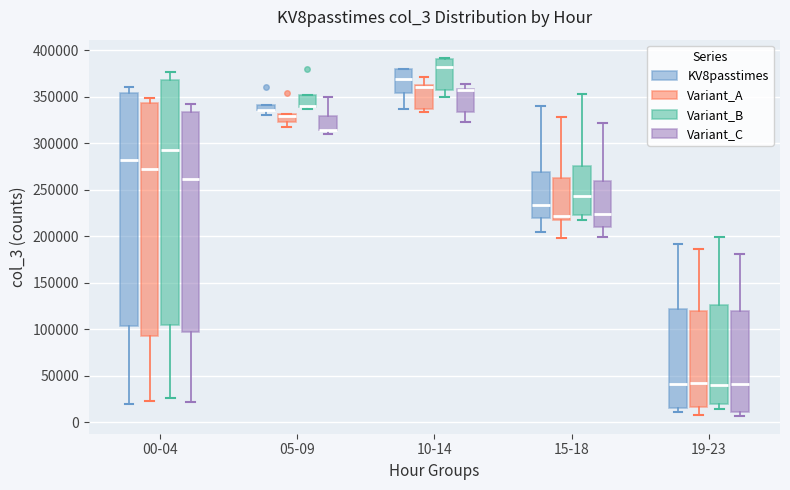

Comparing the boxes themselves (not the whiskers), which one is the tallest?

00-04 (Variant_B)